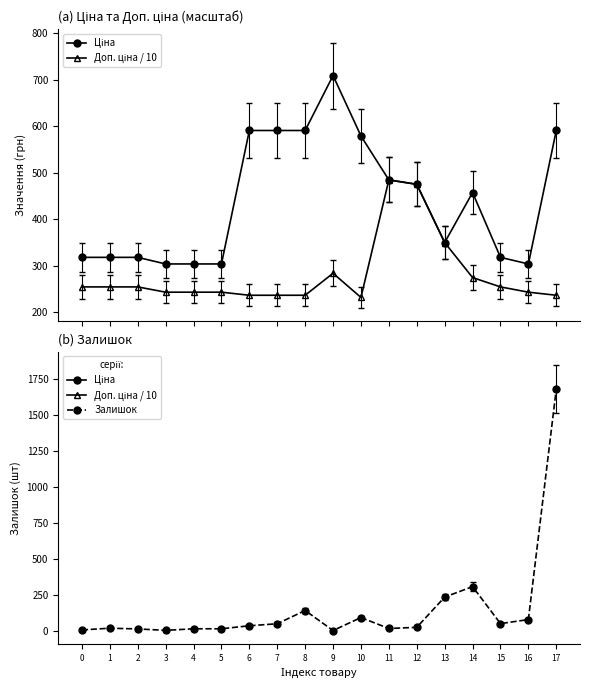

The Ціна series shows 827.0 at 17. True or false?

False